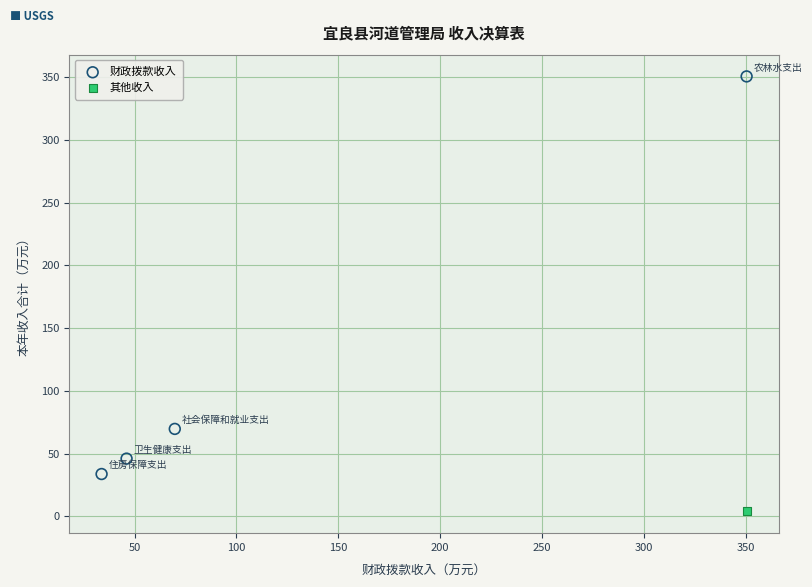

What are all the series names shown in the legend?

财政拨款收入, 其他收入